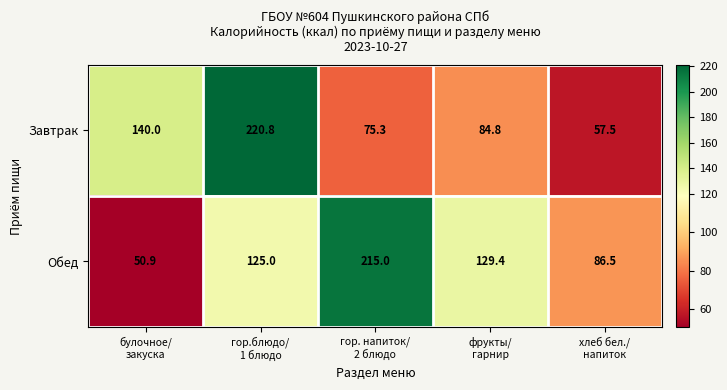

Reading right to left, extract all data points from this chart.

Завтрак: 57.5	84.8	75.3	220.8	140.0
Обед: 86.5	129.4	215.0	125.0	50.9